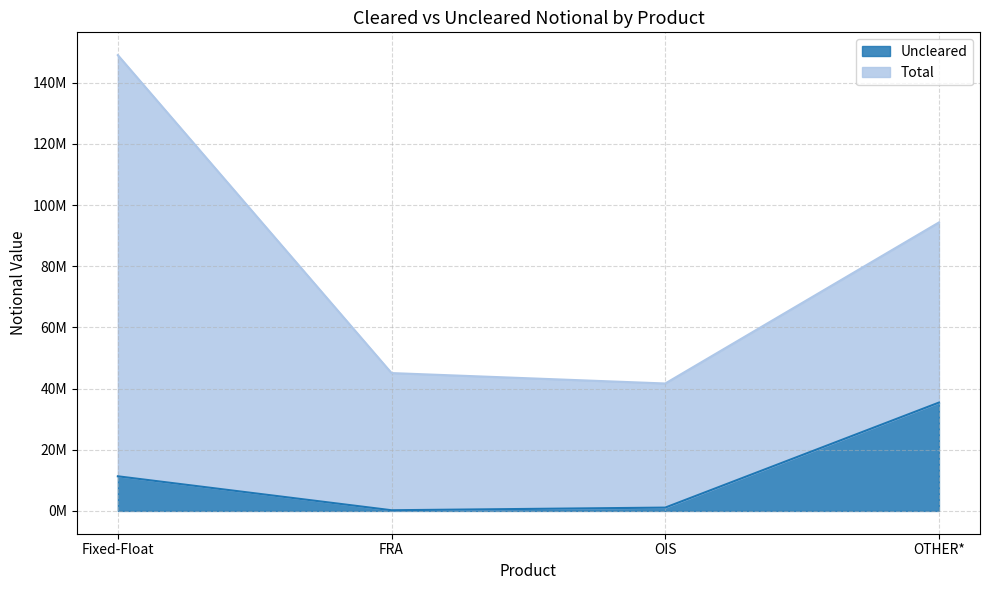

How many points are lower than both their immediate neighbors (excluding endpoints)?

1